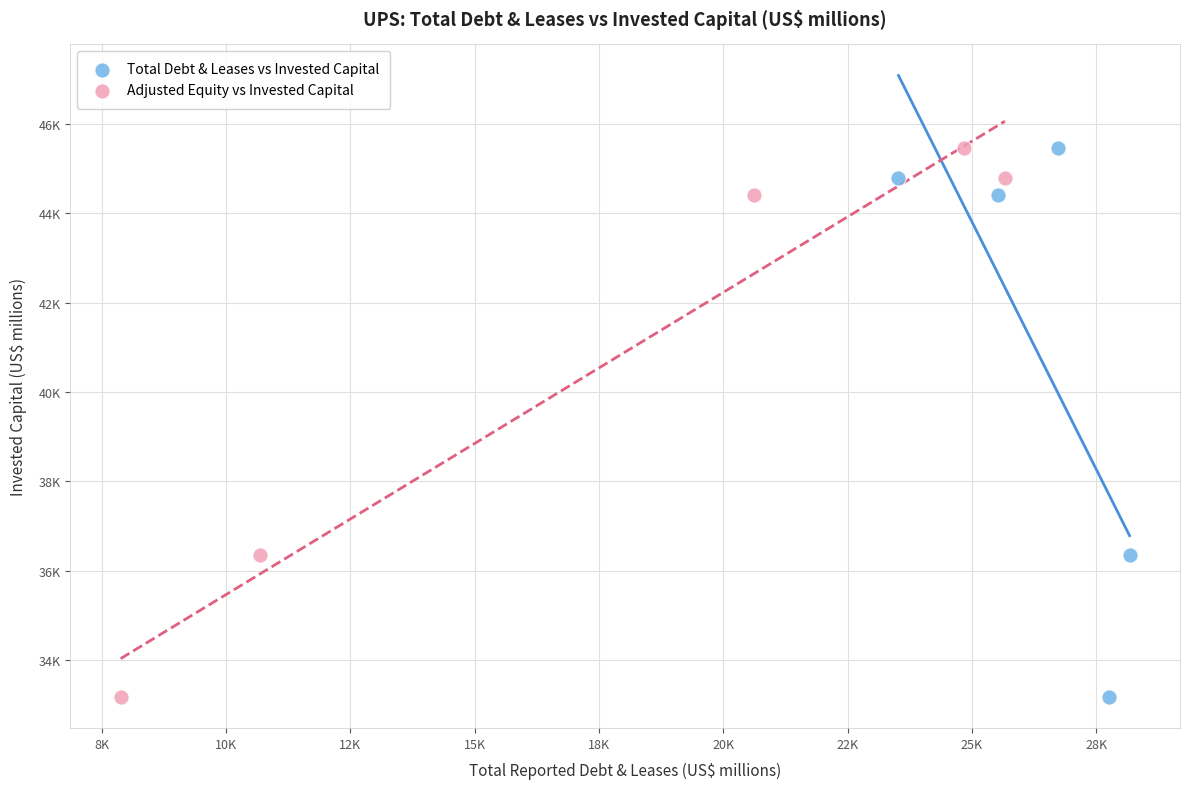

What are all the series names shown in the legend?

Total Debt & Leases vs Invested Capital, Adjusted Equity vs Invested Capital